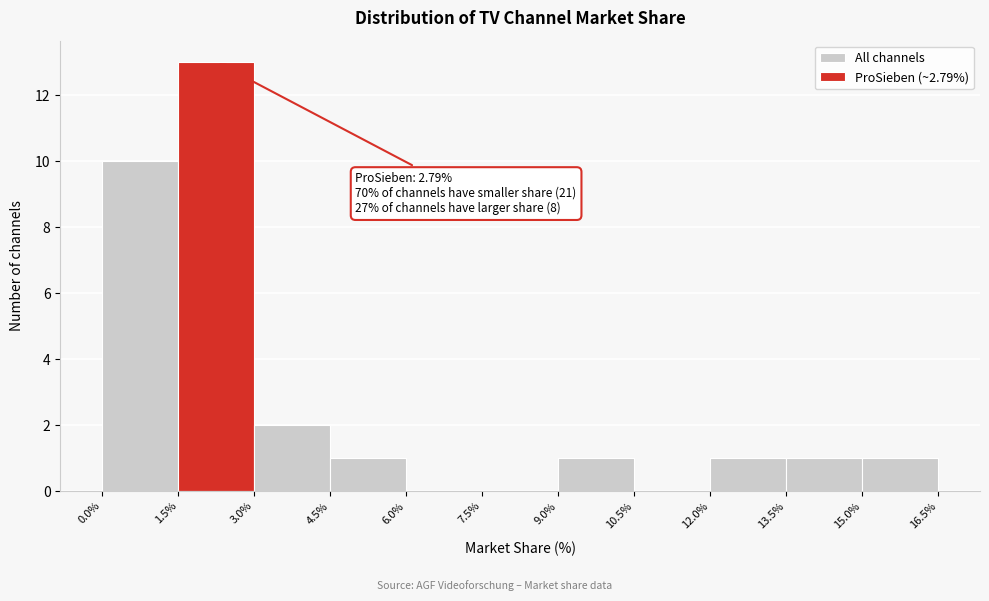

Over which range of the x-axis is the bar tallest?

1.5% to 3.0%